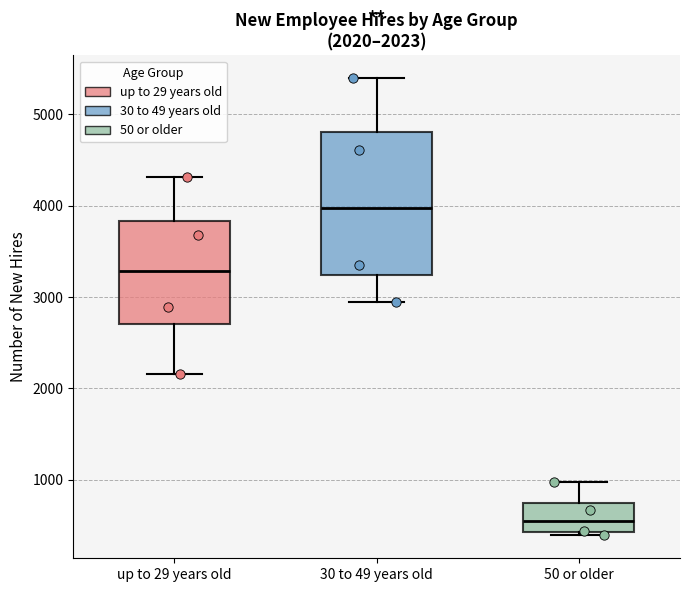

Which box's median line is the highest?

30 to 49 years old